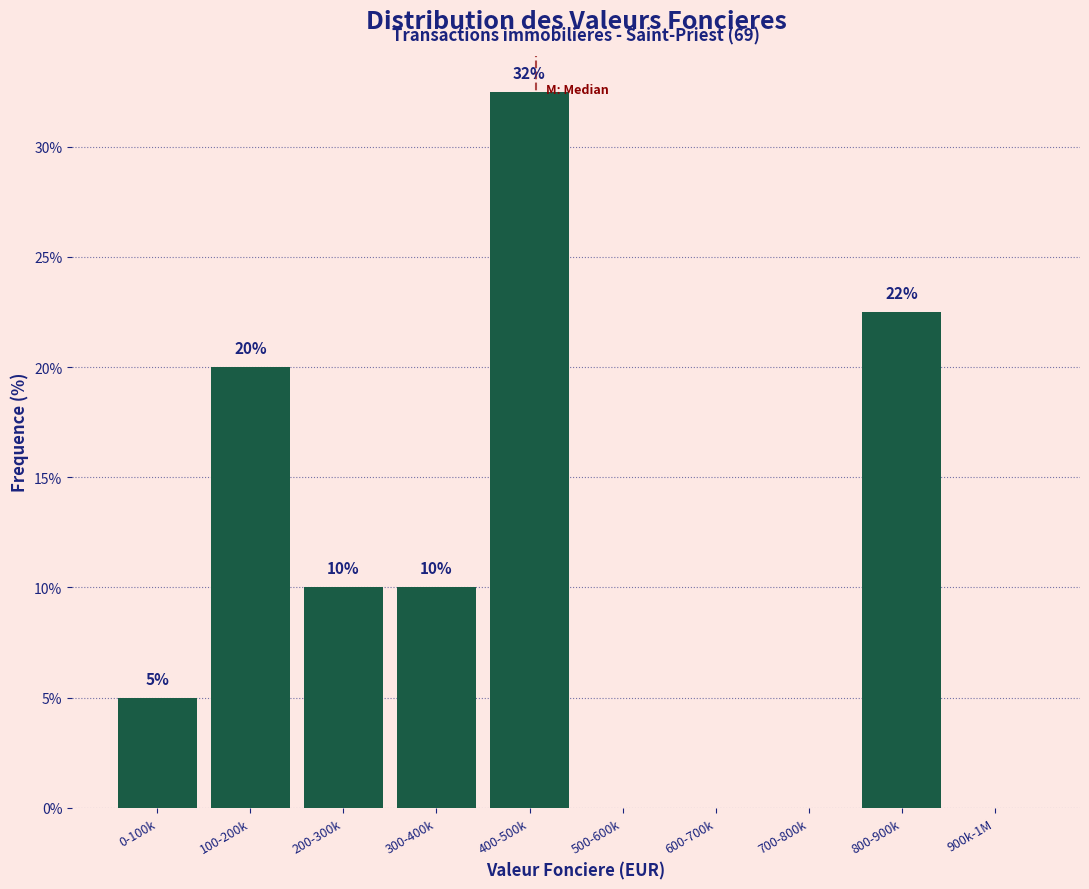

The value at 700-800k is 17.6. True or false?

False